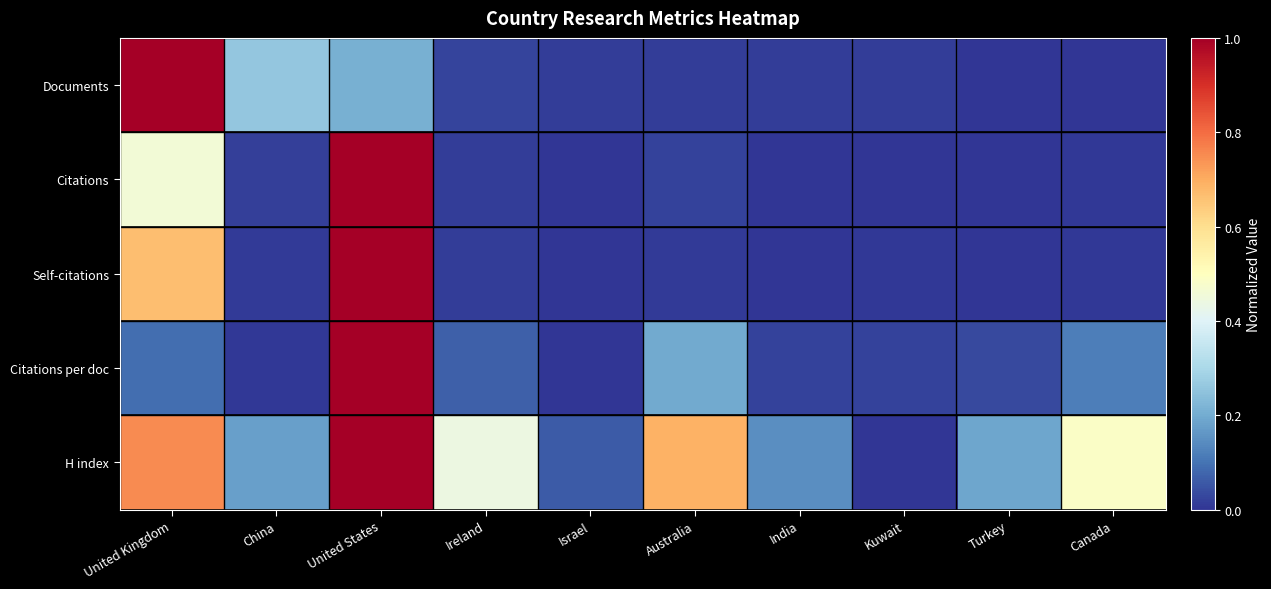

Reading left to right, list all the values displayed in this chart.

Documents: United Kingdom=1.0	China=0.3	United States=0.2	Ireland=0.0	Israel=0.0	Australia=0.0	India=0.0	Kuwait=0.0	Turkey=0.0	Canada=0.0
Citations: United Kingdom=0.5	China=0.0	United States=1.0	Ireland=0.0	Israel=0.0	Australia=0.0	India=0.0	Kuwait=0.0	Turkey=0.0	Canada=0.0
Self-citations: United Kingdom=0.7	China=0.0	United States=1.0	Ireland=0.0	Israel=0.0	Australia=0.0	India=0.0	Kuwait=0.0	Turkey=0.0	Canada=0.0
Citations per doc: United Kingdom=0.1	China=0.0	United States=1.0	Ireland=0.1	Israel=0.0	Australia=0.2	India=0.0	Kuwait=0.0	Turkey=0.0	Canada=0.1
H index: United Kingdom=0.8	China=0.2	United States=1.0	Ireland=0.4	Israel=0.1	Australia=0.7	India=0.1	Kuwait=0.0	Turkey=0.2	Canada=0.5